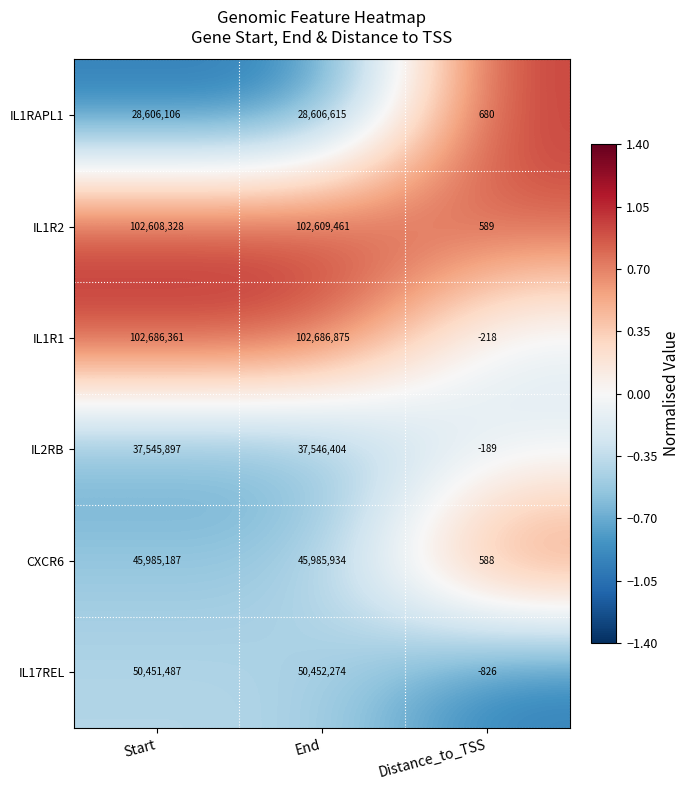

What value does the IL1R2 series have at End?

102609461